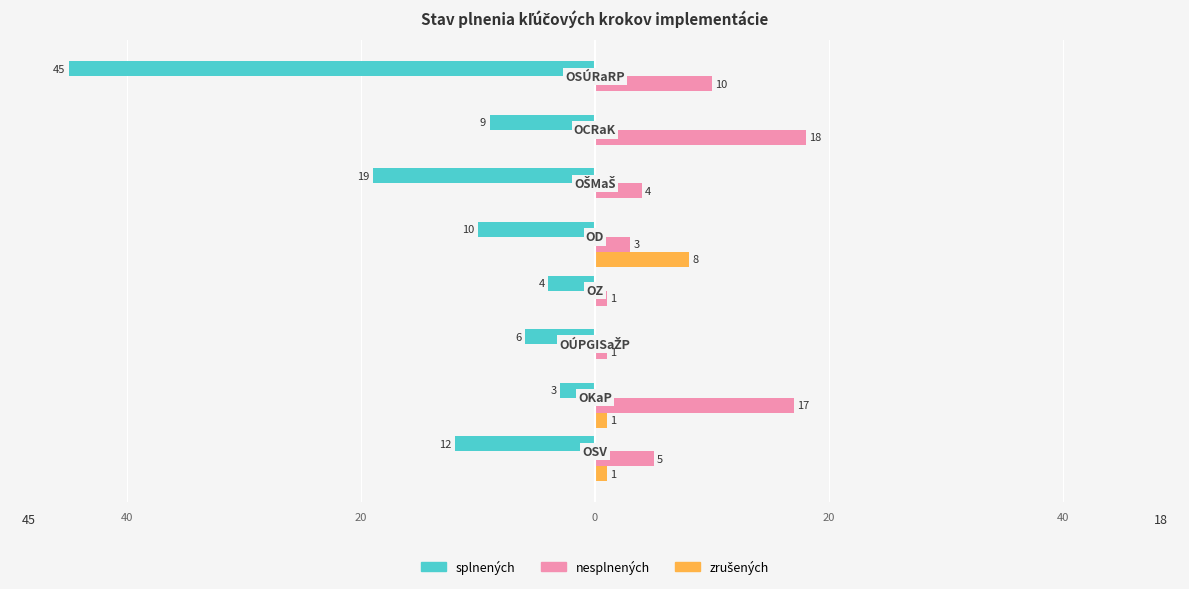

Are the bars horizontal?

Yes